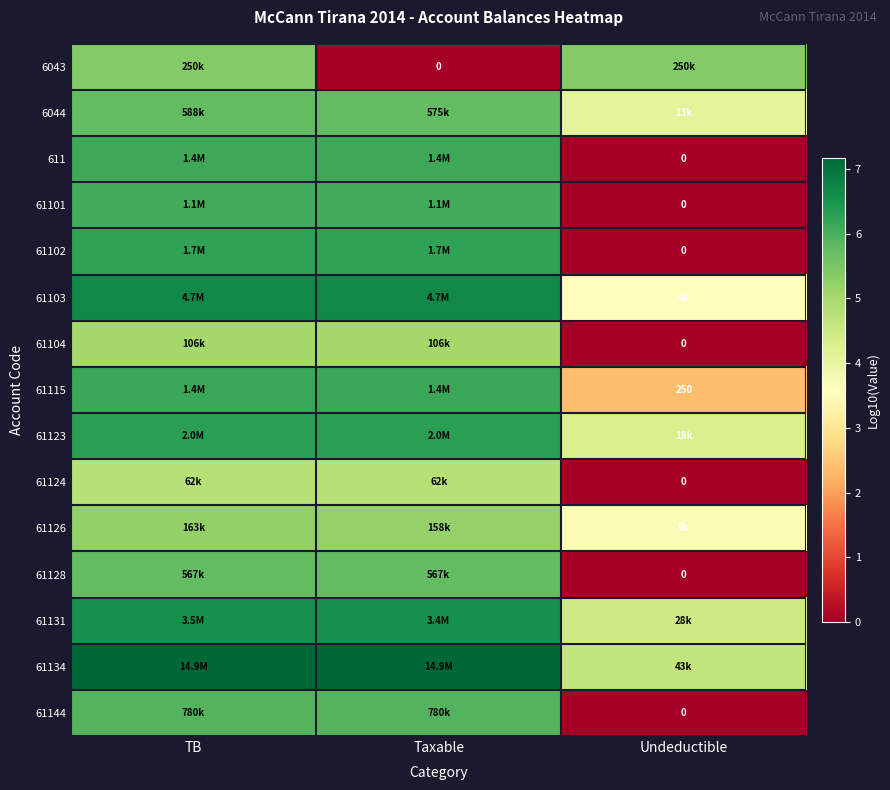

Which has a higher value, Taxable or TB?

TB